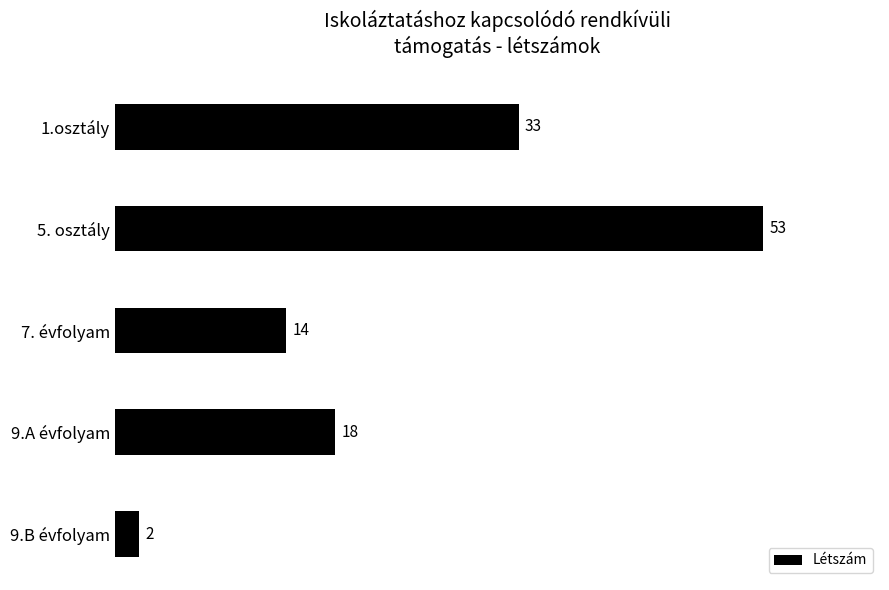

Are the bars grouped side by side (vs. stacked)?

No